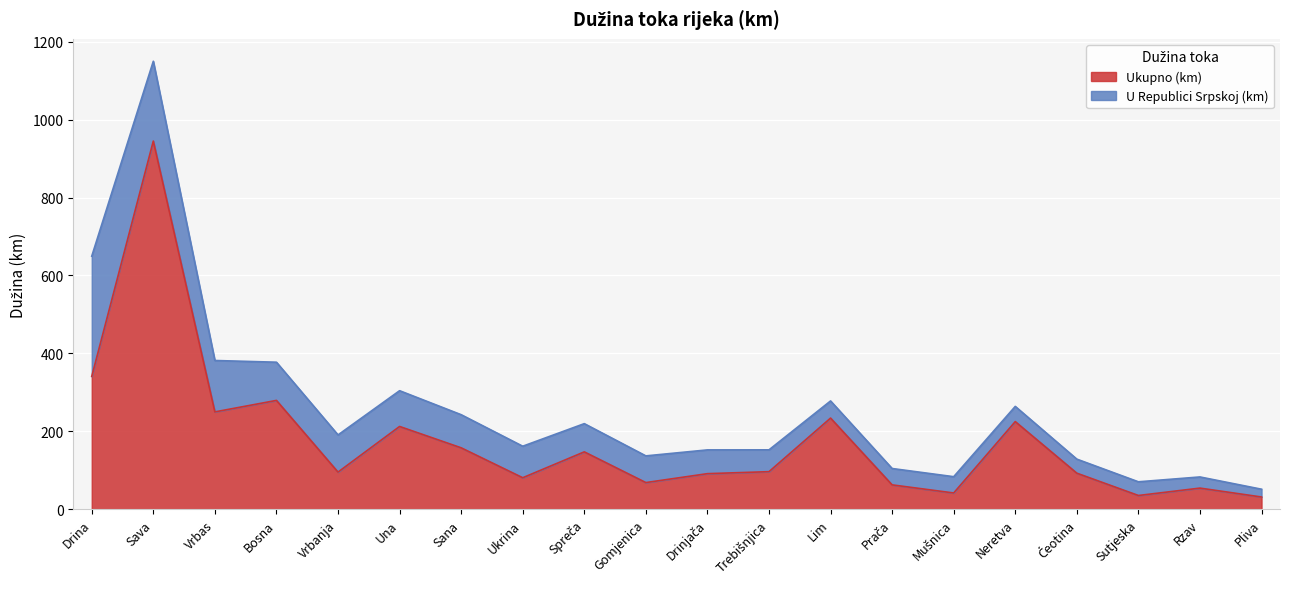

Reading right to left, transcribe all the data shown in this chart.

31.4	54.3	35.3	92.6	225.0	41.8	62.6	234.0	96.5	91.4	68.5	147.3	80.9	157.7	212.5	95.4	279.4	249.9	945.0	341.0